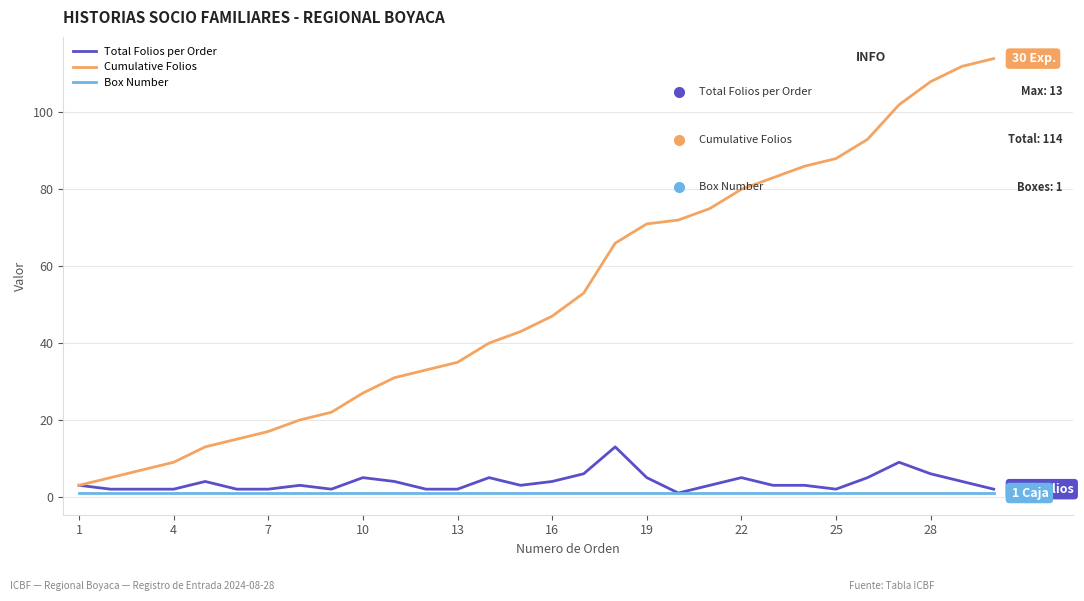

Which series has the widest spread of values?

Cumulative Folios